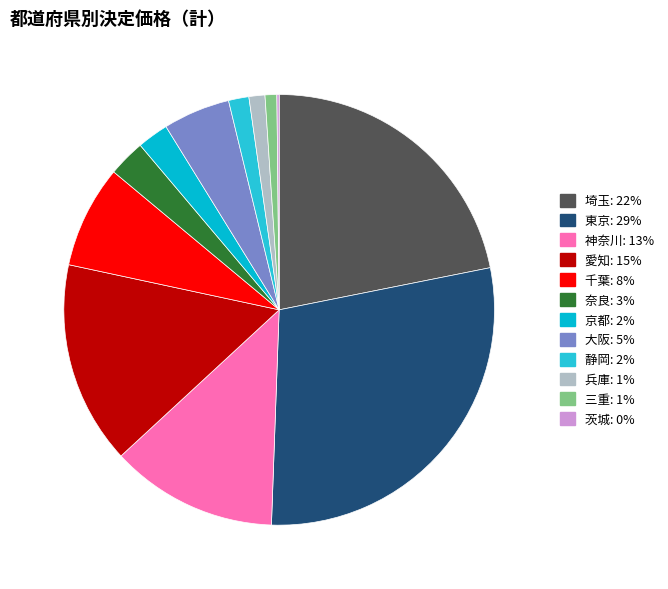

To the nearest percent, what portion does 京都 represent?

2%